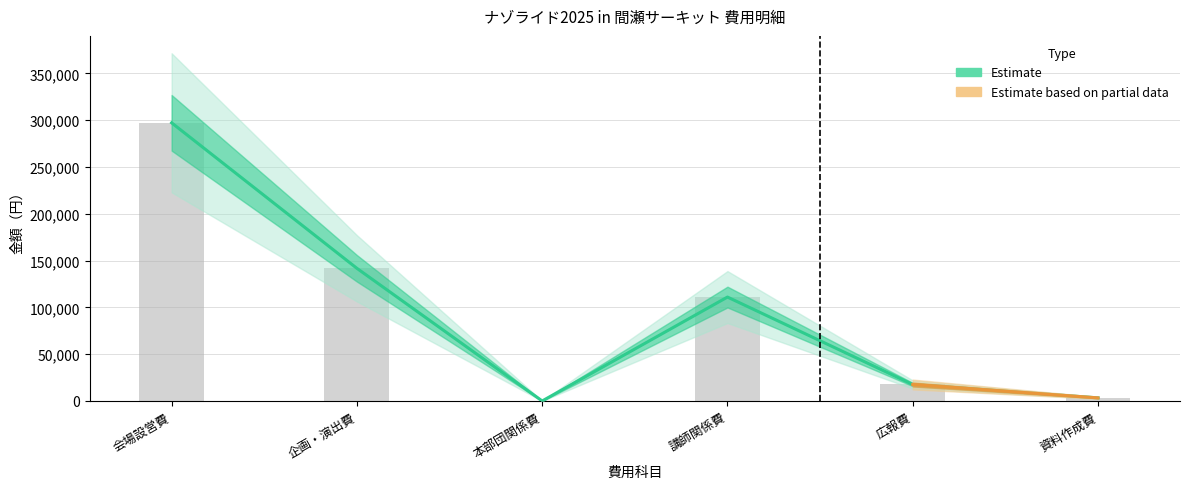

True or false: the data shows 5010 at 資料作成費.

False